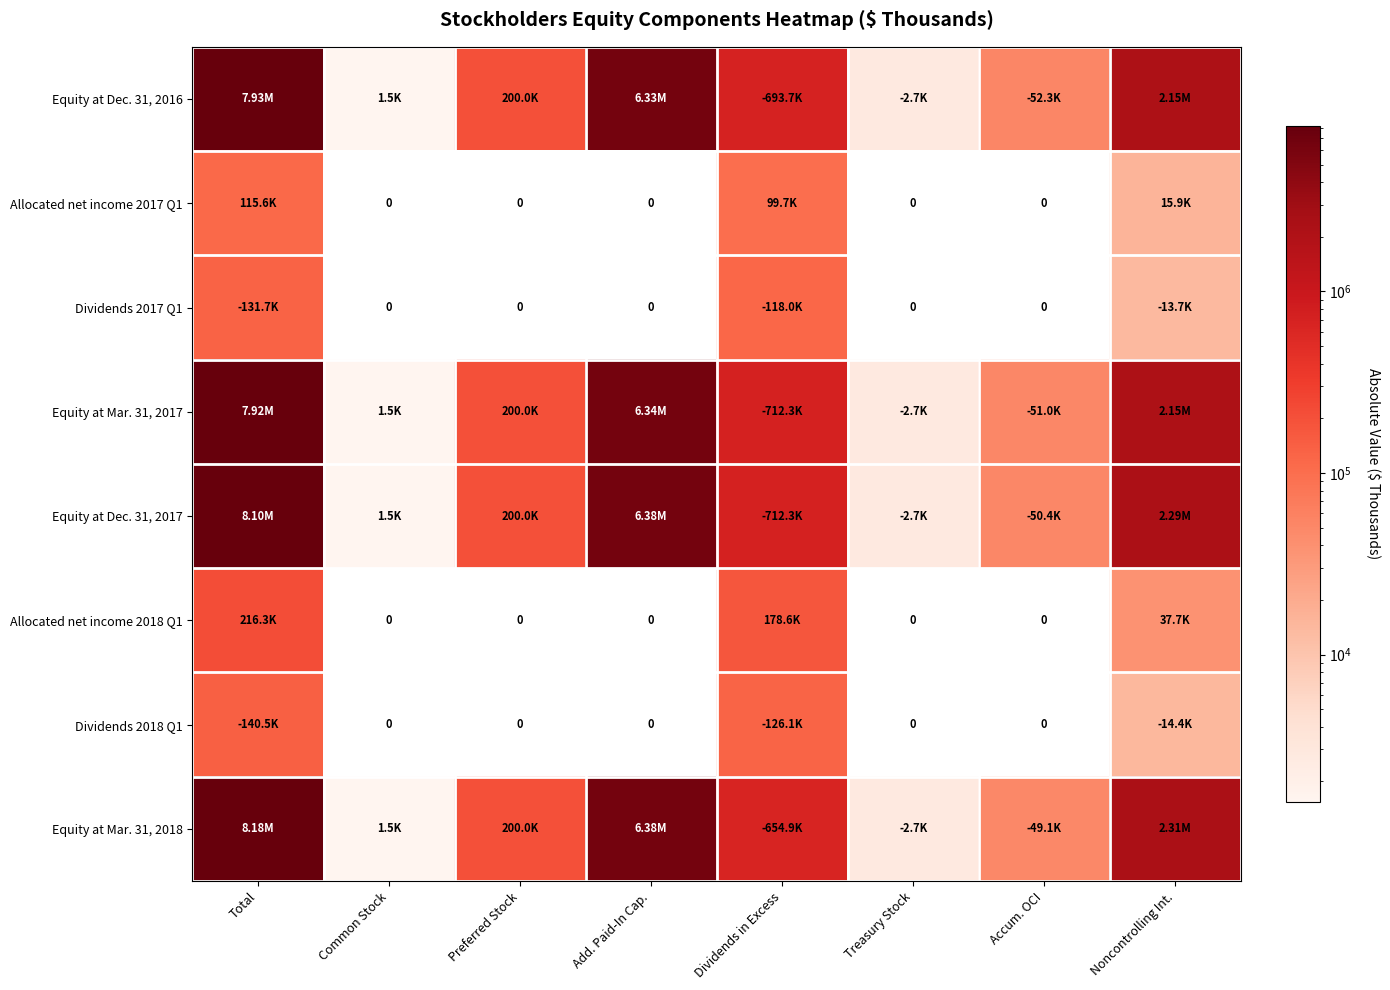

Is it true that Equity at Mar. 31, 2018 equals 1544 at Common Stock?

True